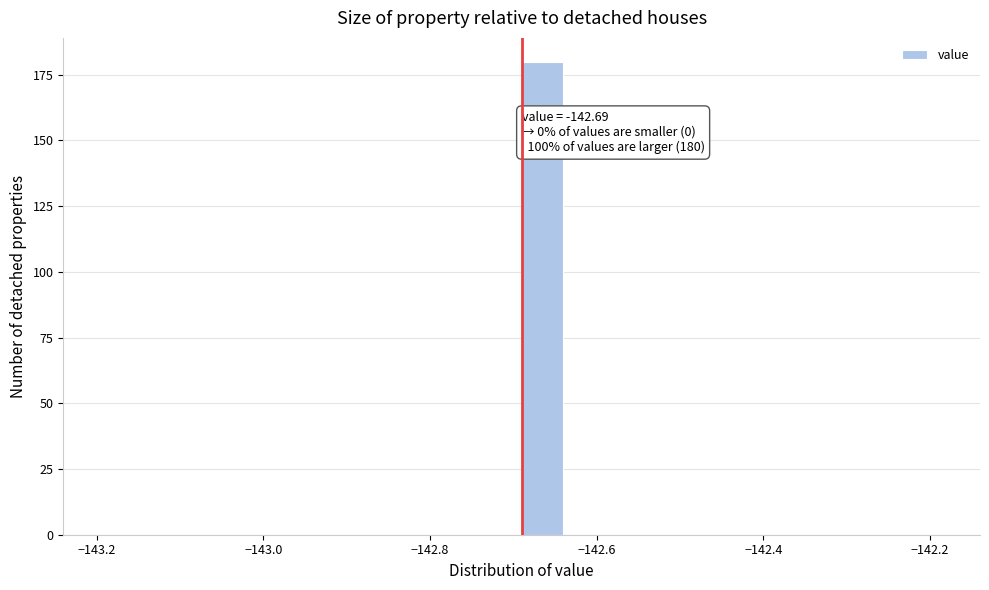

Read against the x-axis, roughly where is the centre of the tallest bar?

-142.66